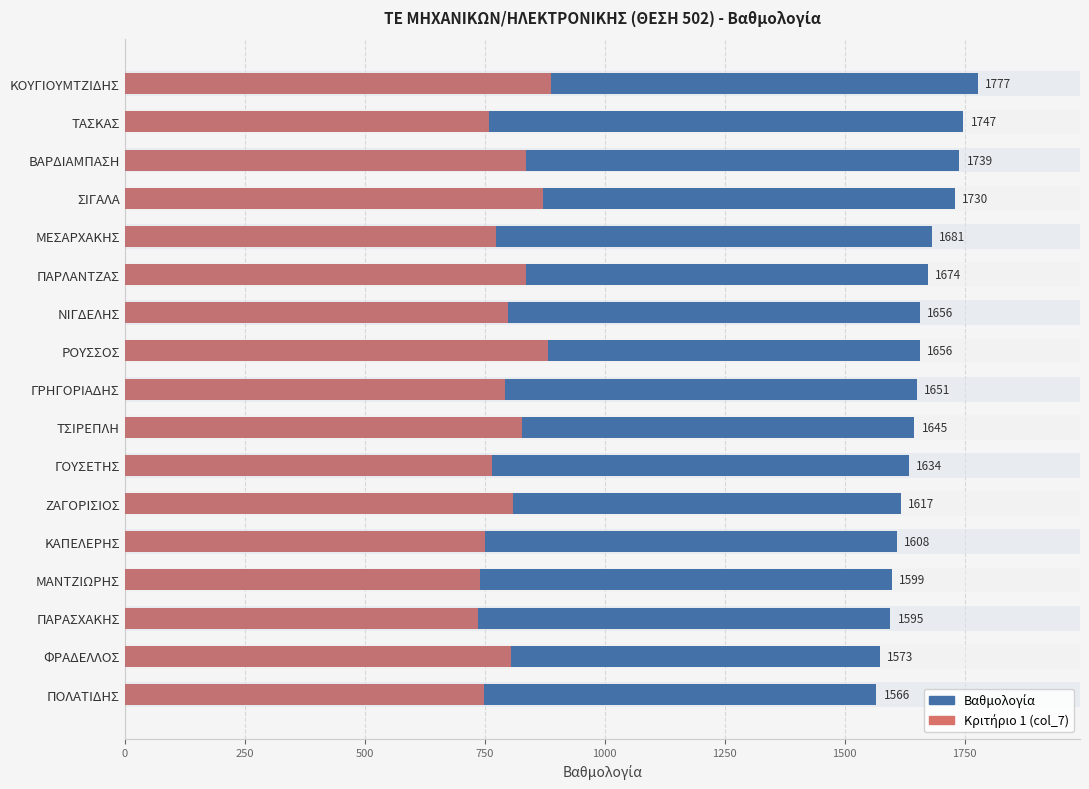

Are the bars horizontal?

Yes